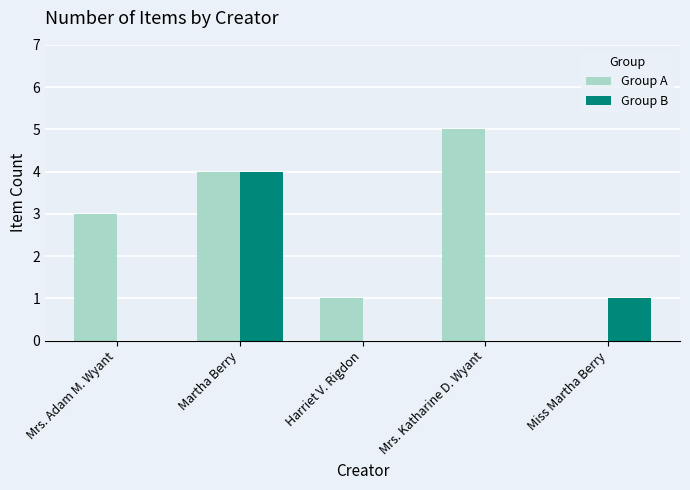

At which category is the sum across all series the highest?

Martha Berry